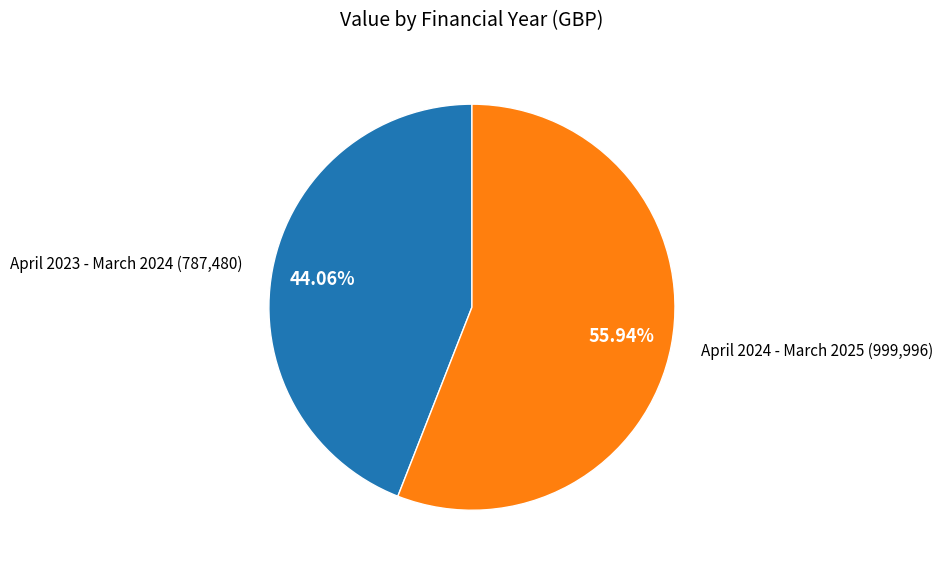

Is there a majority slice in this chart?

Yes